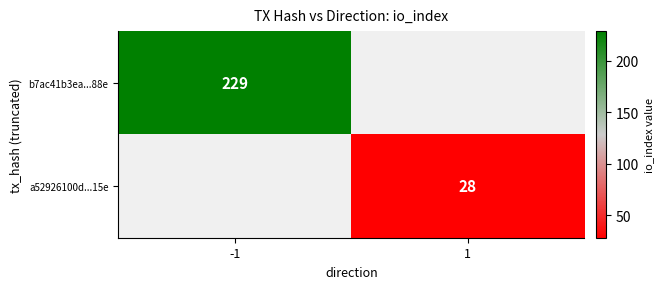

Is it true that b7ac41b3ea...88e equals 380 at -1?

False